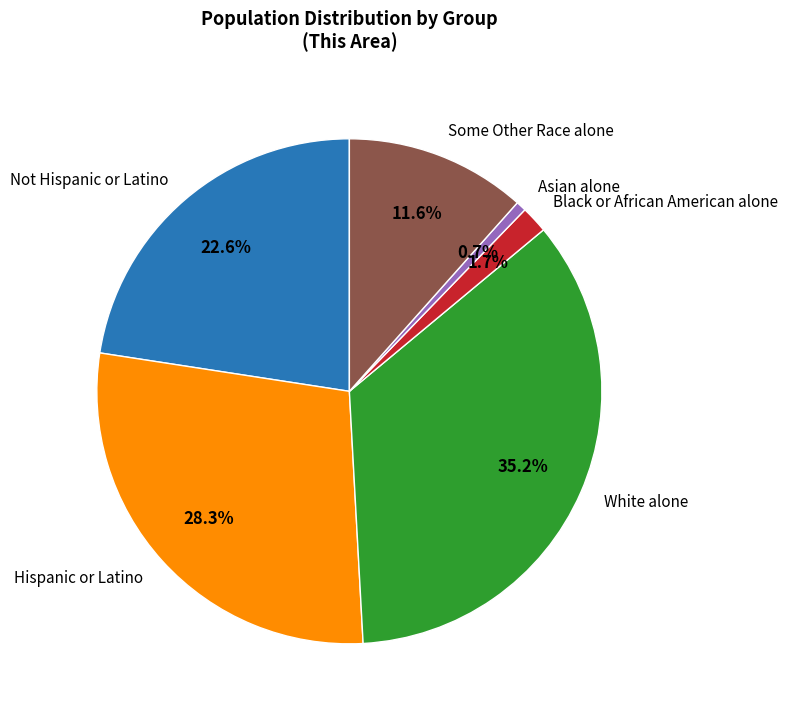

What portion of the pie excludes Black or African American alone?

98.3%